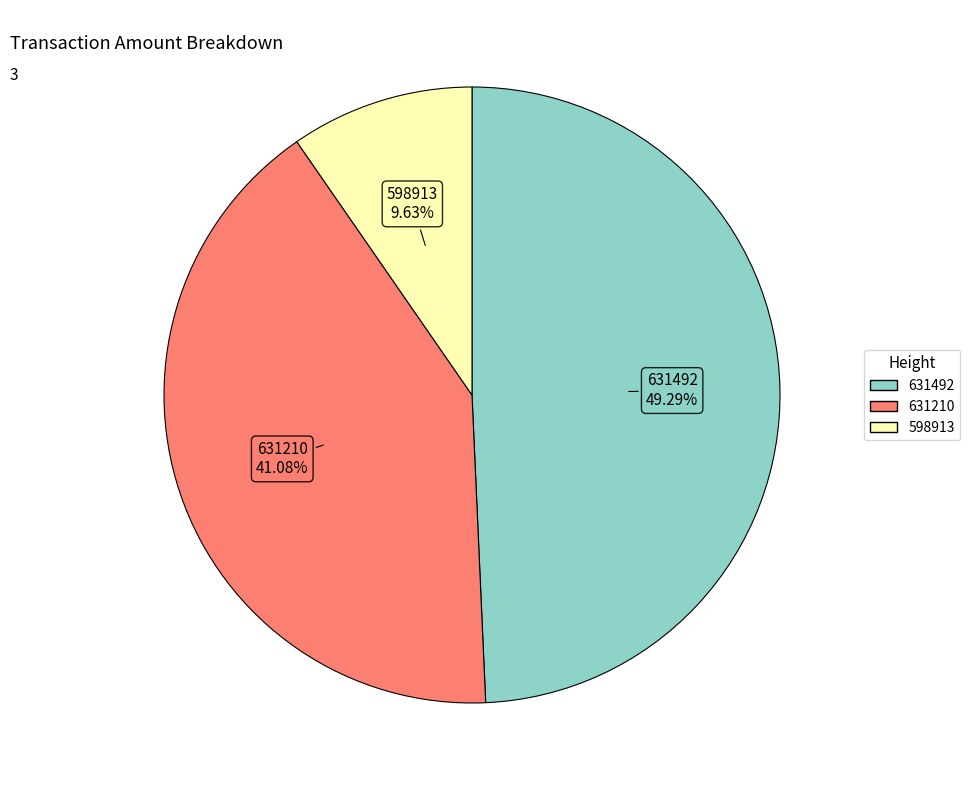

How many slices are in this pie chart?

3